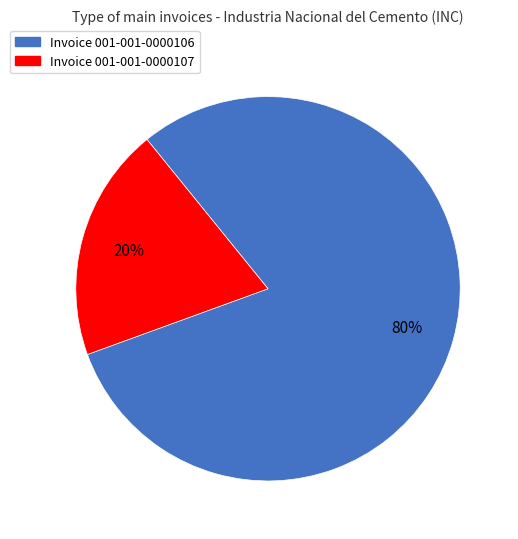

Which has a higher value, Invoice 001-001-0000106 or Invoice 001-001-0000107?

Invoice 001-001-0000106